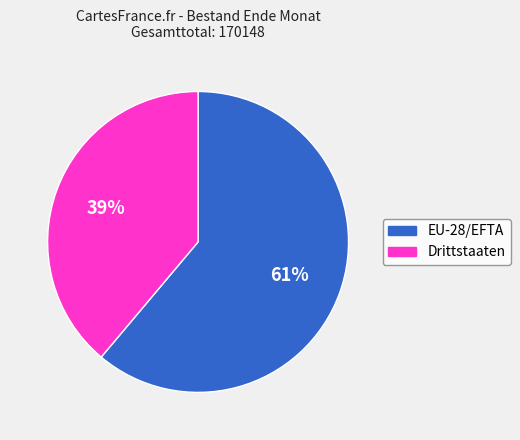

Is there any slice that represents more than half of the pie?

Yes